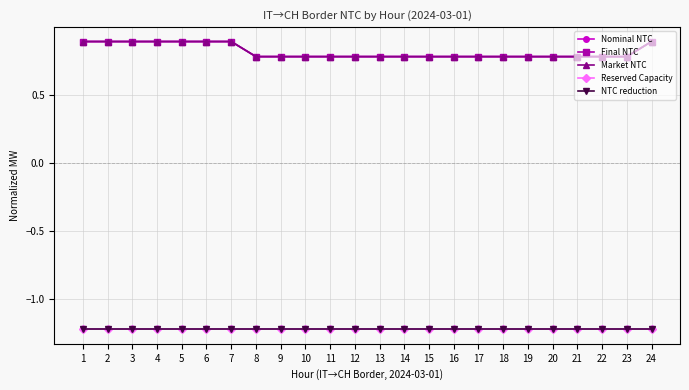

True or false: Market NTC and NTC reduction intersect in this chart.

False